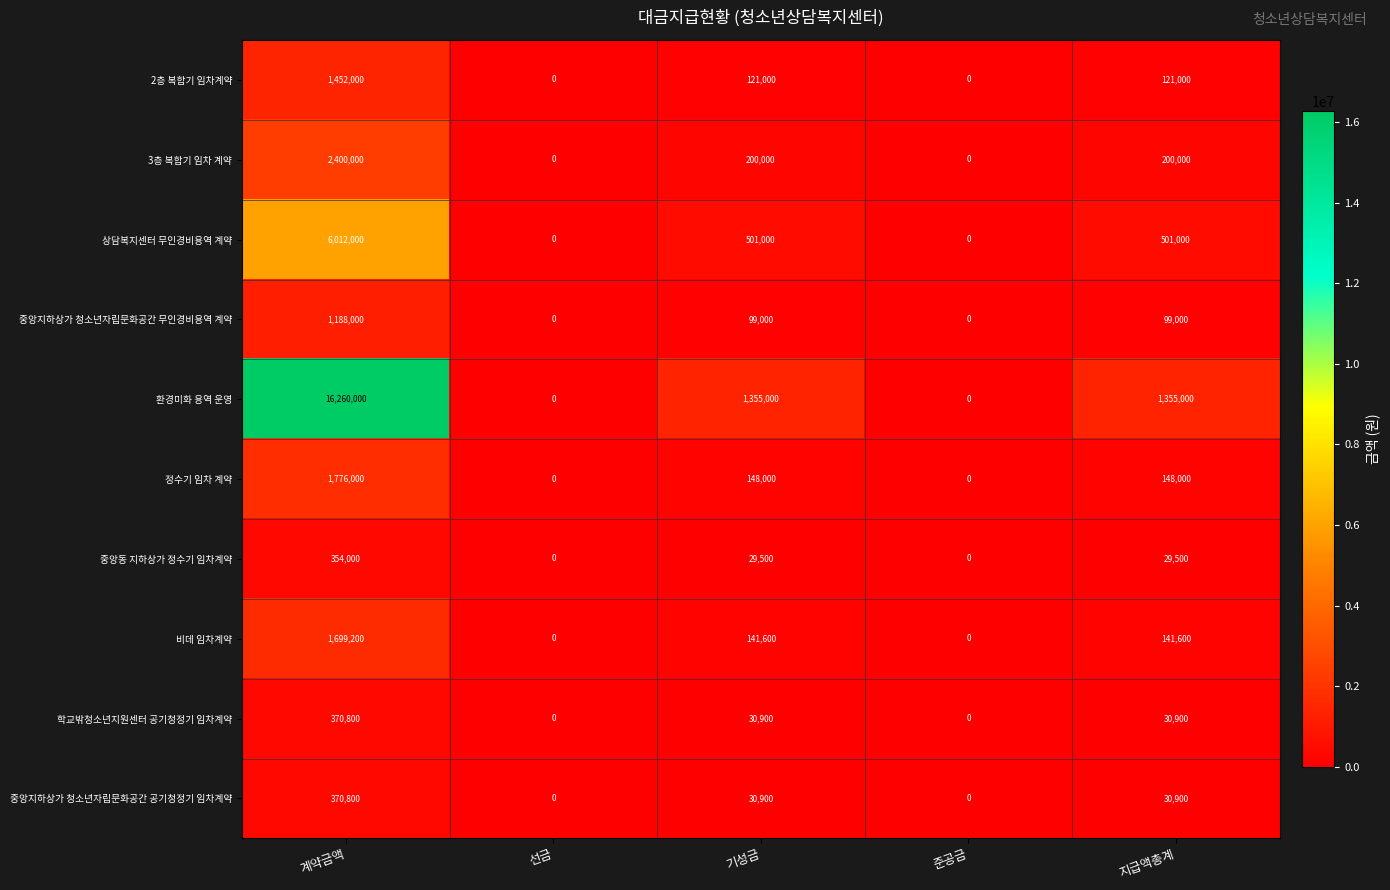

Which series has the largest total across all categories?

환경미화 용역 운영